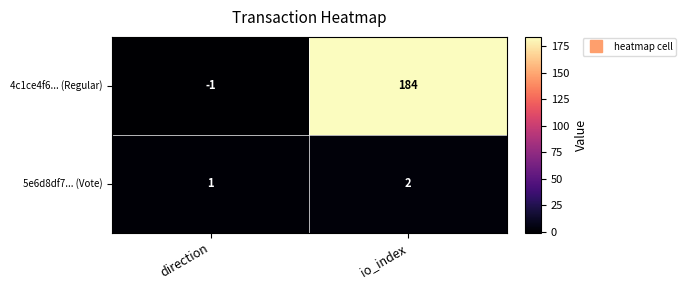

Which label corresponds to the largest value in the chart?

io_index